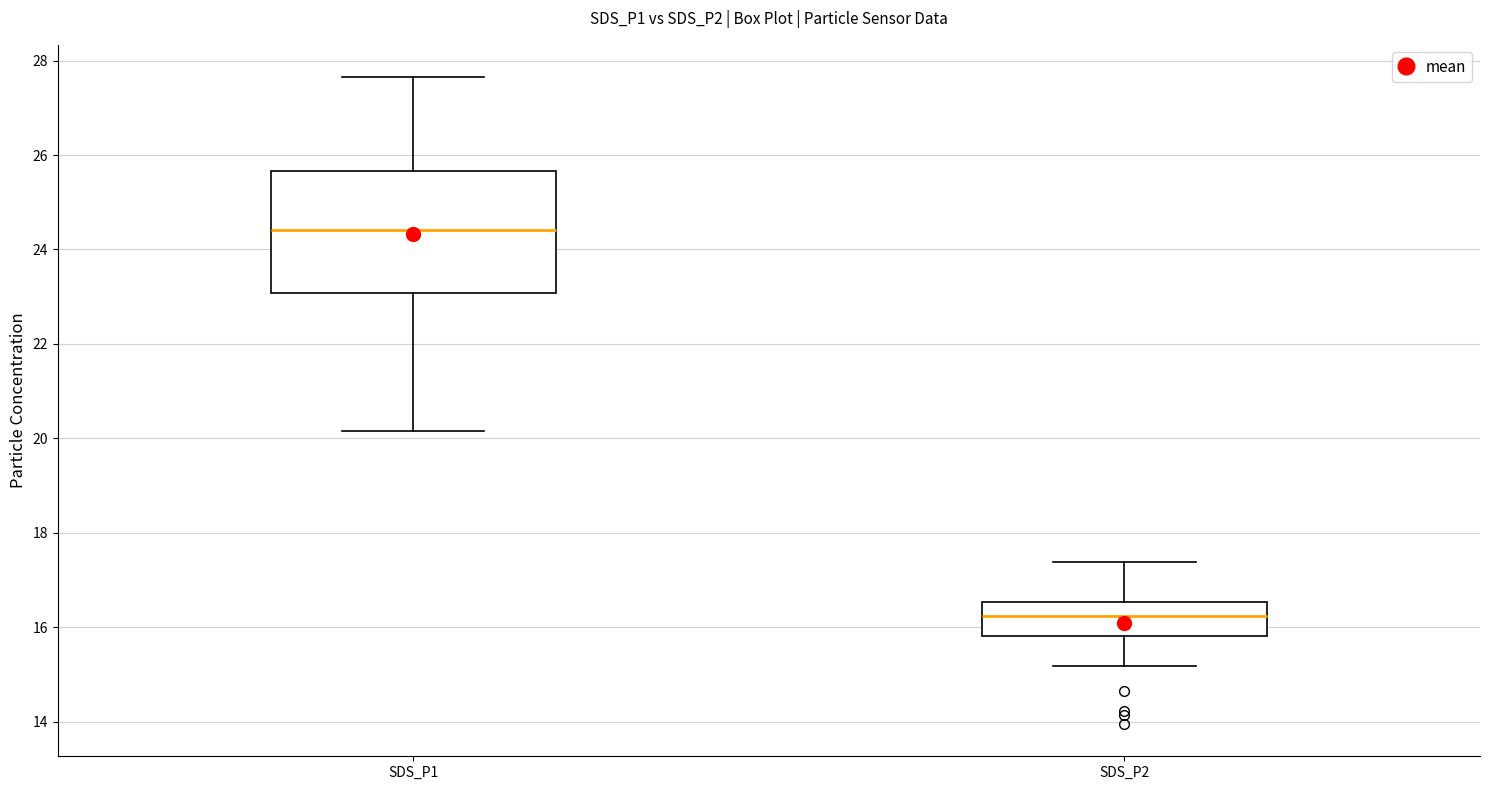

Comparing the boxes themselves (not the whiskers), which one is the tallest?

SDS_P1